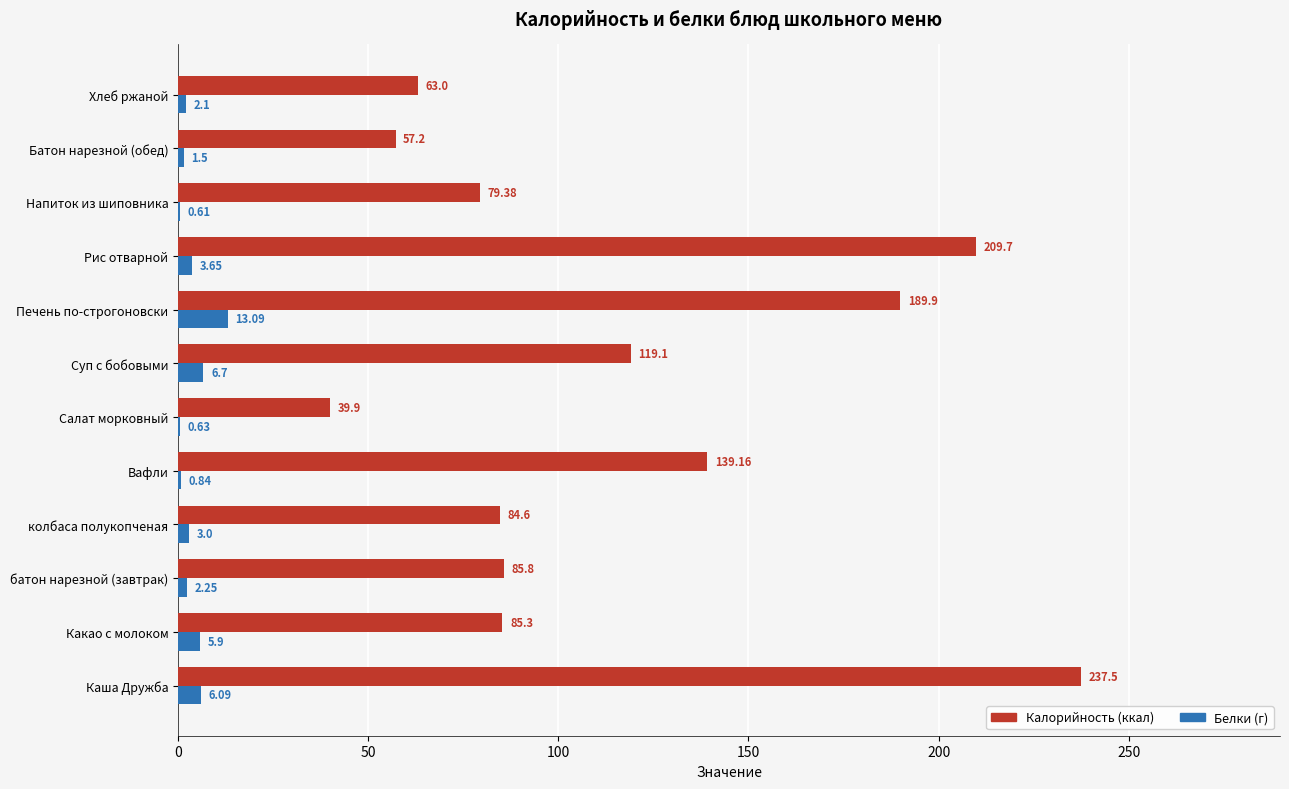

What is the total value across all series at Печень по-строгоновски?

203.0